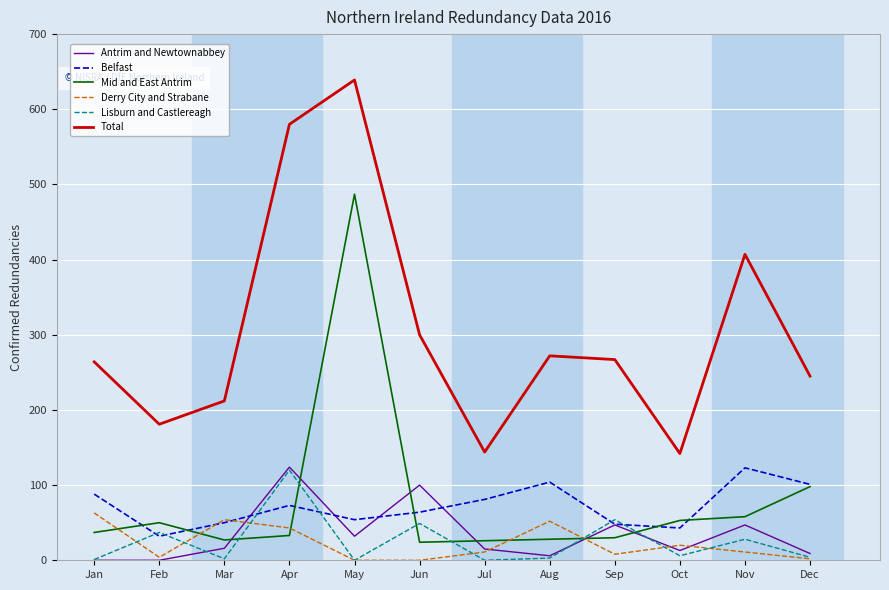

At which label does Lisburn and Castlereagh first exceed 6?

Feb